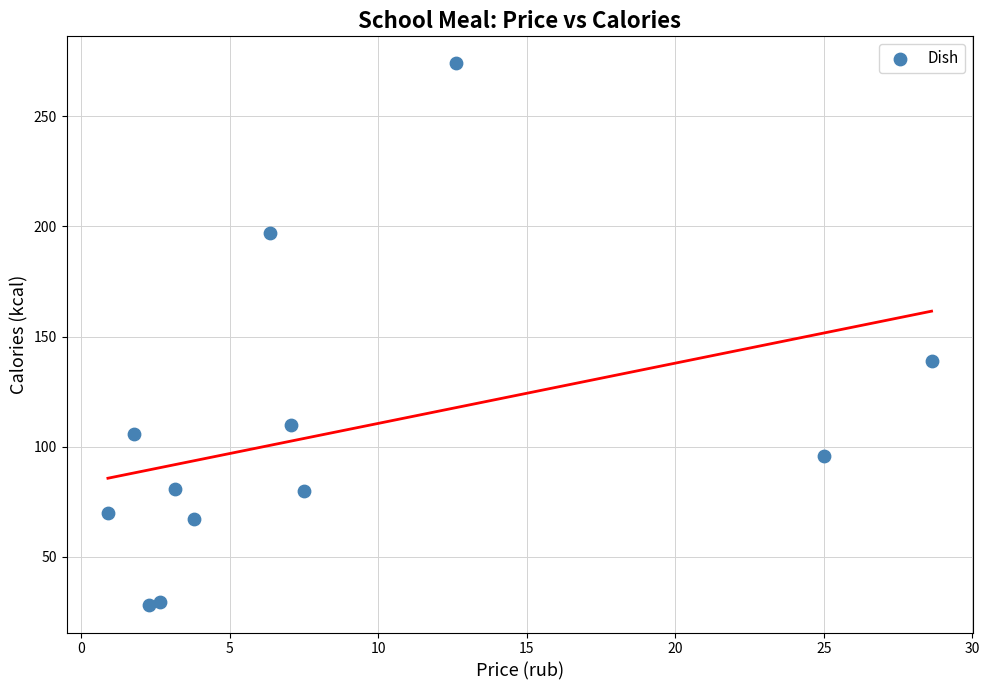

What is the average X value?

8.5